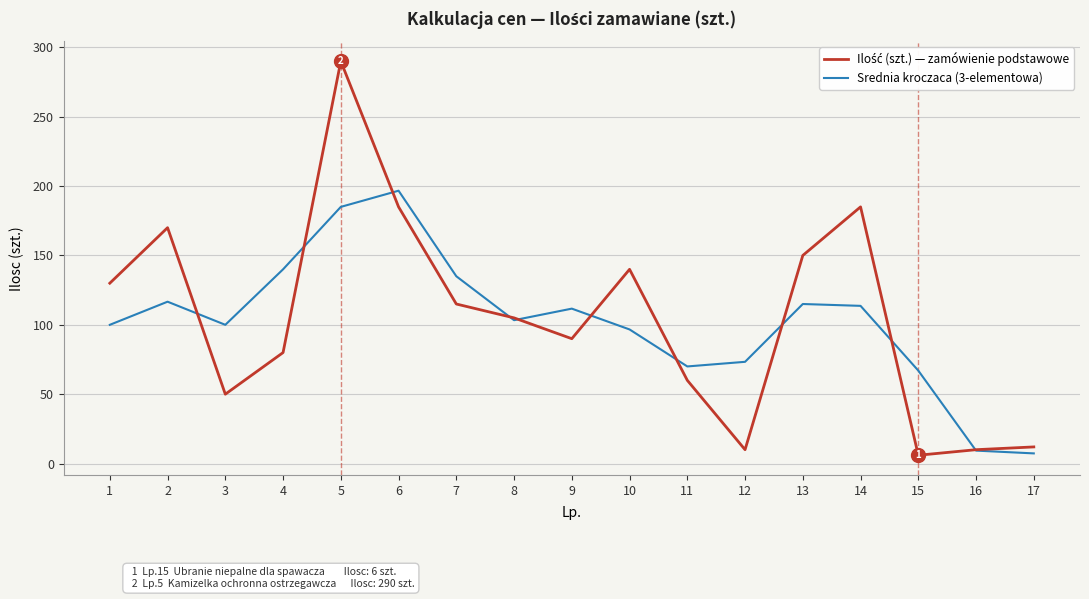

At which category is the sum across all series the highest?

5